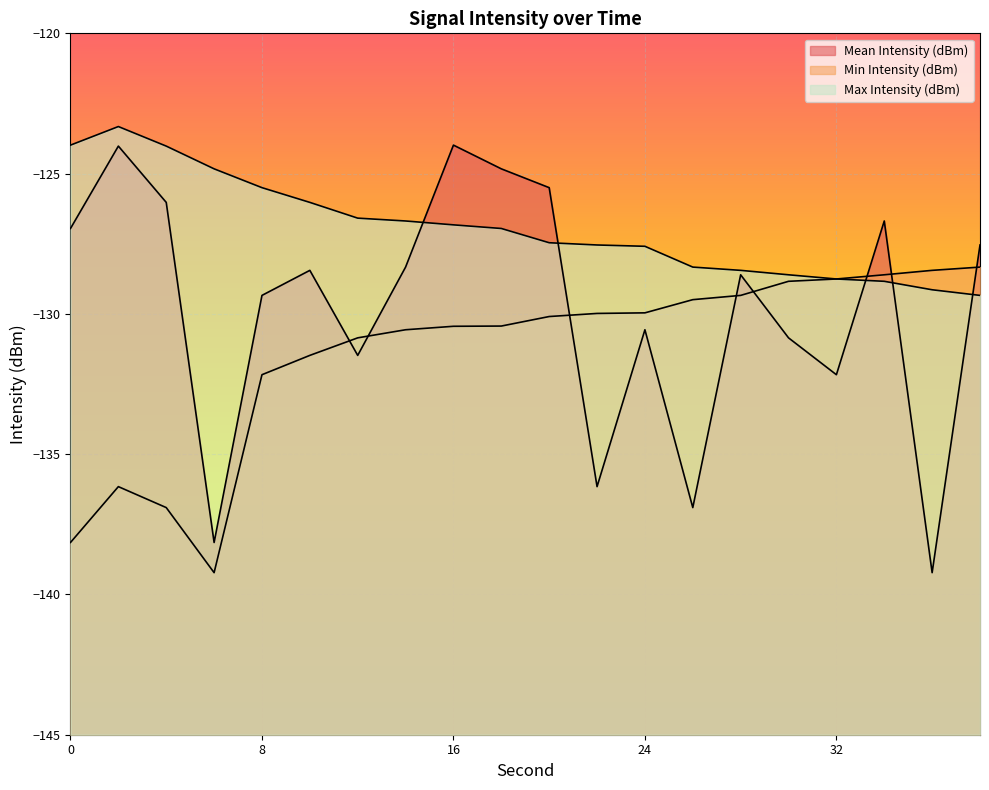

Reading right to left, what are all the values shown in this chart?

Mean Intensity (dBm): 38=-127.5	36=-139.2	34=-126.7	32=-132.2	30=-130.9	28=-128.6	26=-136.9	24=-130.6	22=-136.2	20=-125.5	18=-124.8	16=-124.0	14=-128.3	12=-131.5	10=-128.4	8=-129.3	6=-138.1	4=-126.0	2=-124.0	0=-127.0
Min Intensity (dBm): 38=-128.3	36=-128.4	34=-128.6	32=-128.8	30=-128.8	28=-129.3	26=-129.5	24=-130.0	22=-130.0	20=-130.1	18=-130.4	16=-130.4	14=-130.6	12=-130.9	10=-131.5	8=-132.2	6=-139.2	4=-136.9	2=-136.2	0=-138.1
Max Intensity (dBm): 38=-129.3	36=-129.1	34=-128.8	32=-128.8	30=-128.6	28=-128.4	26=-128.3	24=-127.6	22=-127.5	20=-127.5	18=-127.0	16=-126.8	14=-126.7	12=-126.6	10=-126.0	8=-125.5	6=-124.8	4=-124.0	2=-123.3	0=-124.0